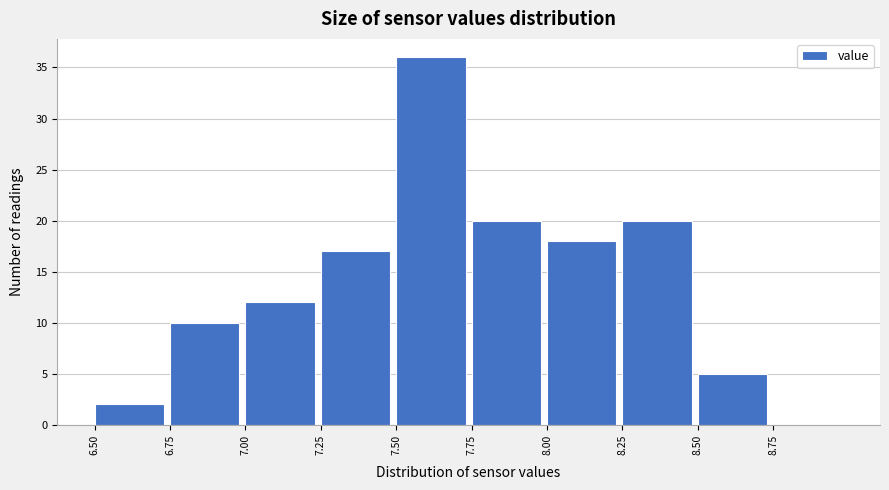

Over which range of the x-axis is the bar tallest?

7.50 to 7.75